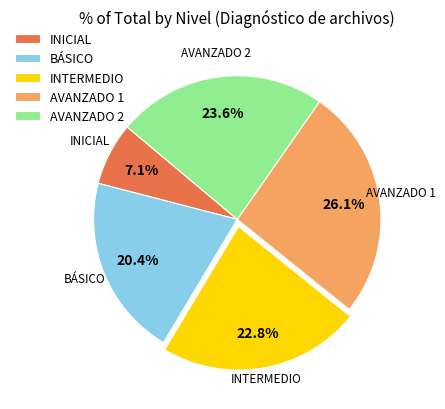

True or false: AVANZADO 1 accounts for 26% of the total.

True